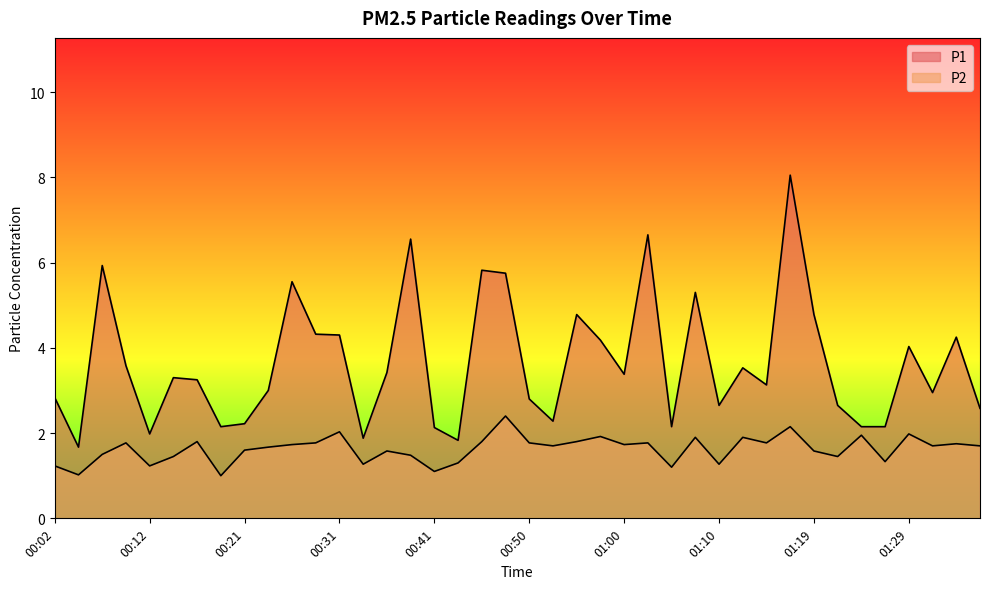

What is the label of the 2nd point from the left?

00:04